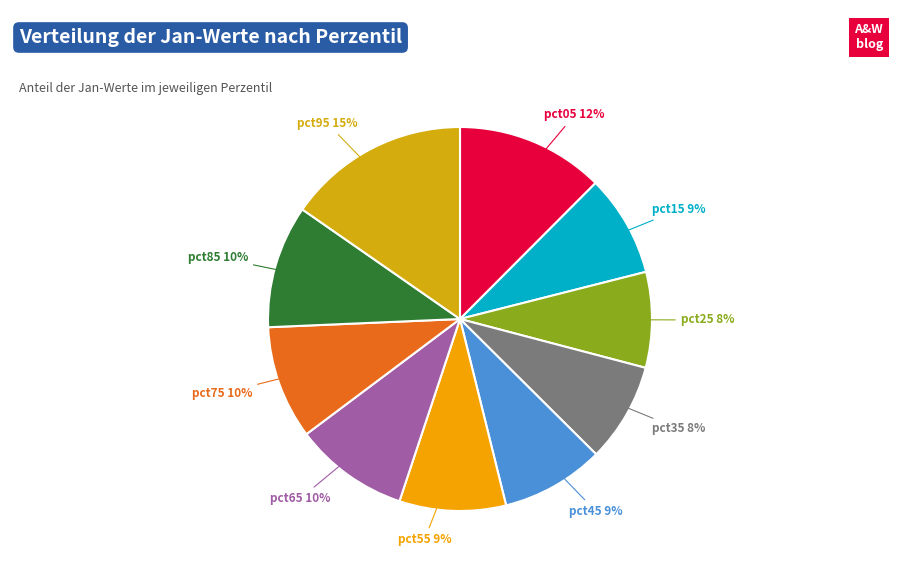

To the nearest percent, what is the combined percentage of pct65 and pct25?

18%